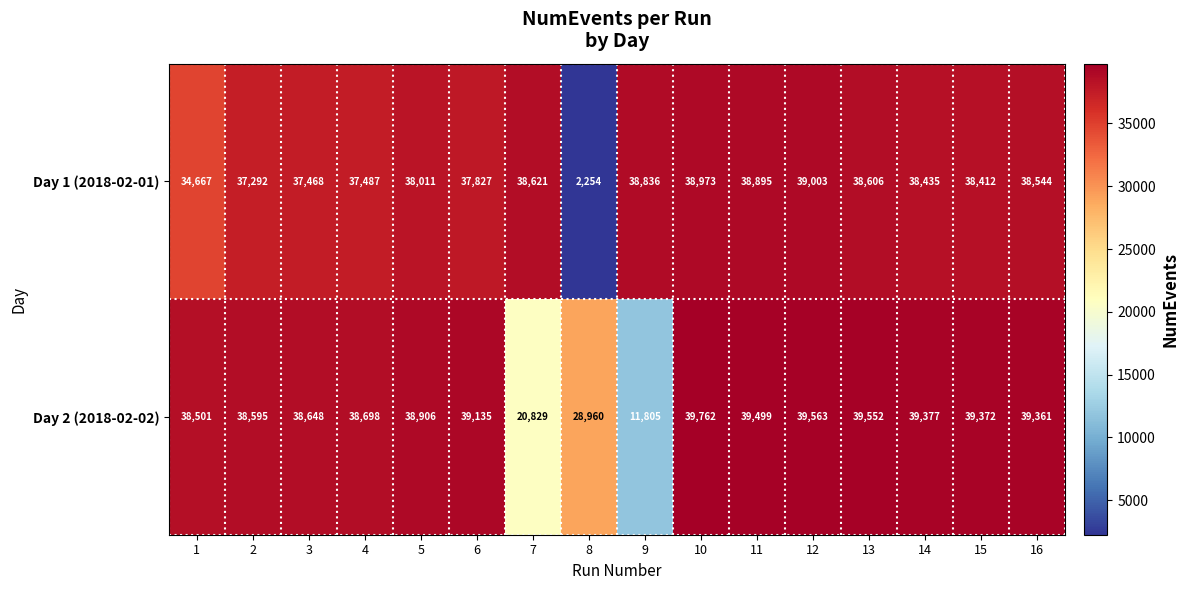

Which series has the widest spread of values?

Day 1 (2018-02-01)